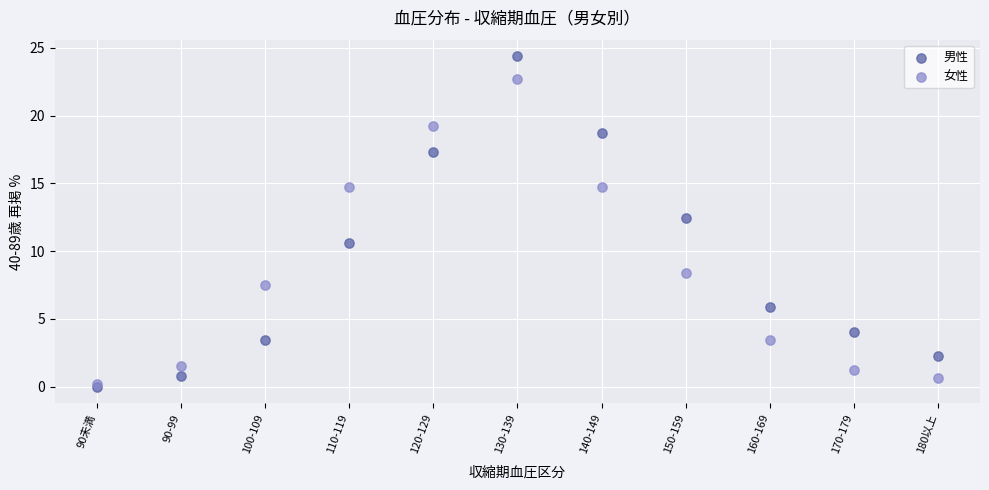

In the 女性 series, what Y value is closest to 11?

8.4